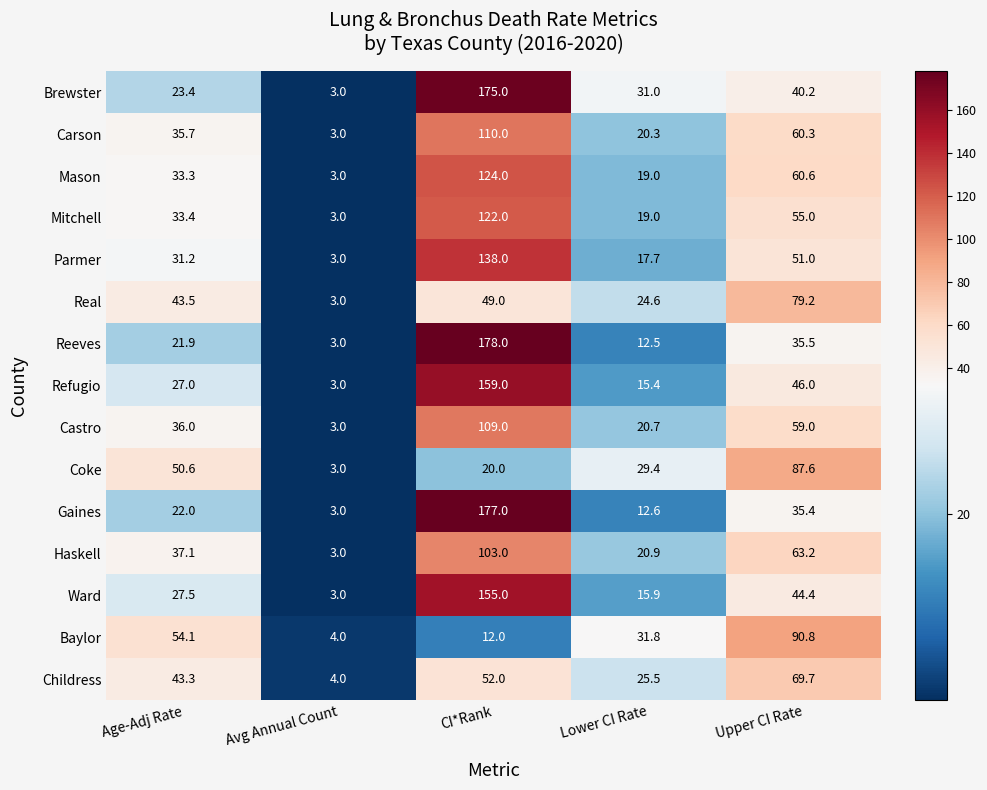

Which series has the widest spread of values?

Reeves